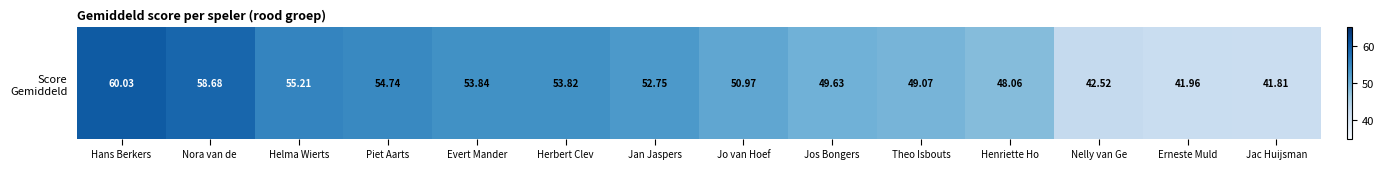

The chart shows a value of 41.8 at Jac Huijsman. True or false?

True